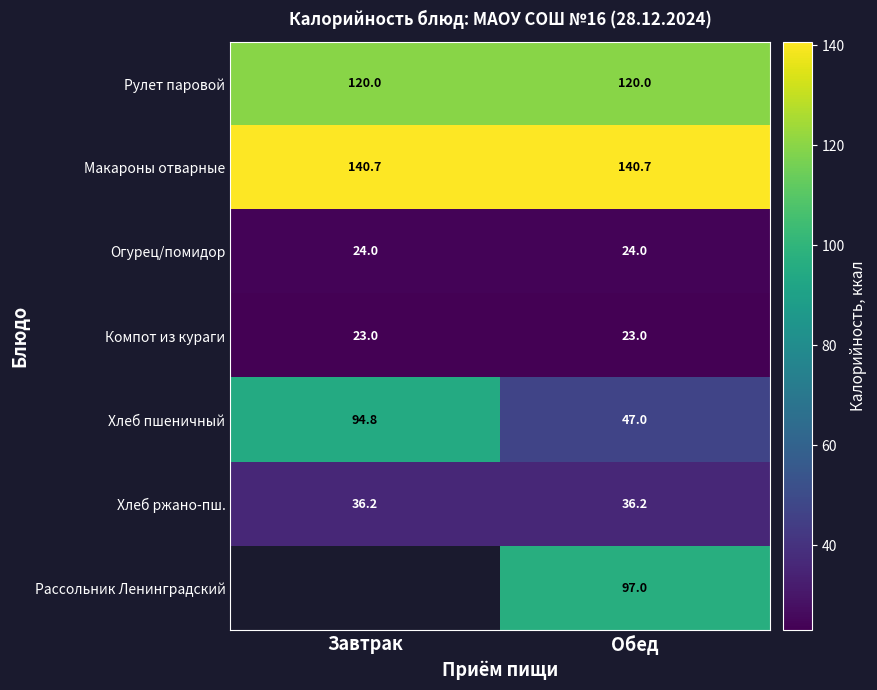

At which label does Хлеб пшеничный reach its peak?

Завтрак